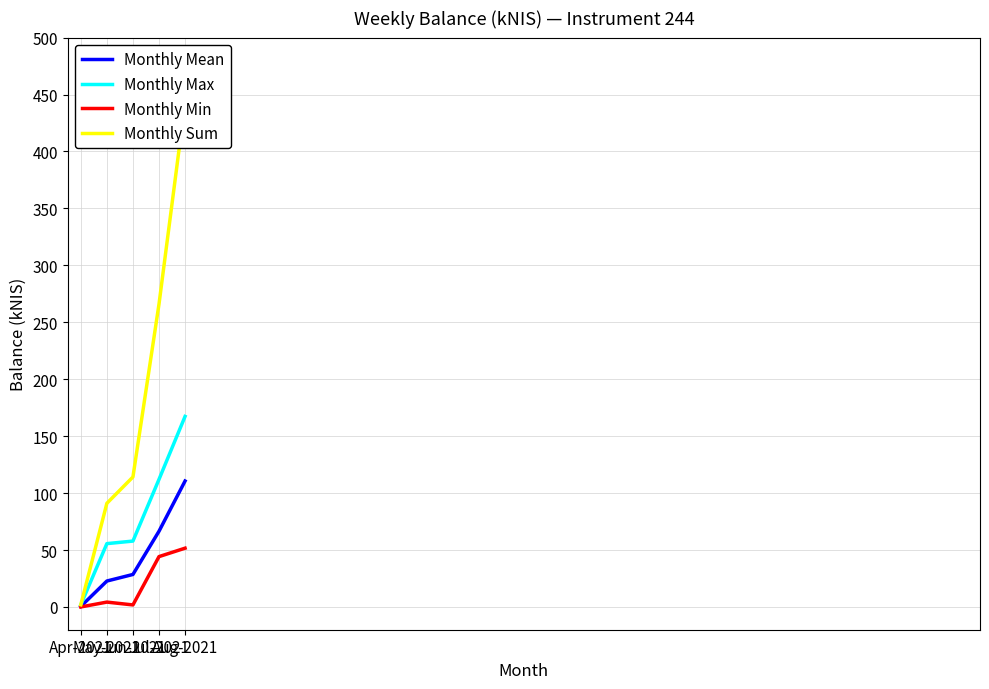

True or false: Monthly Mean and Monthly Sum intersect in this chart.

False